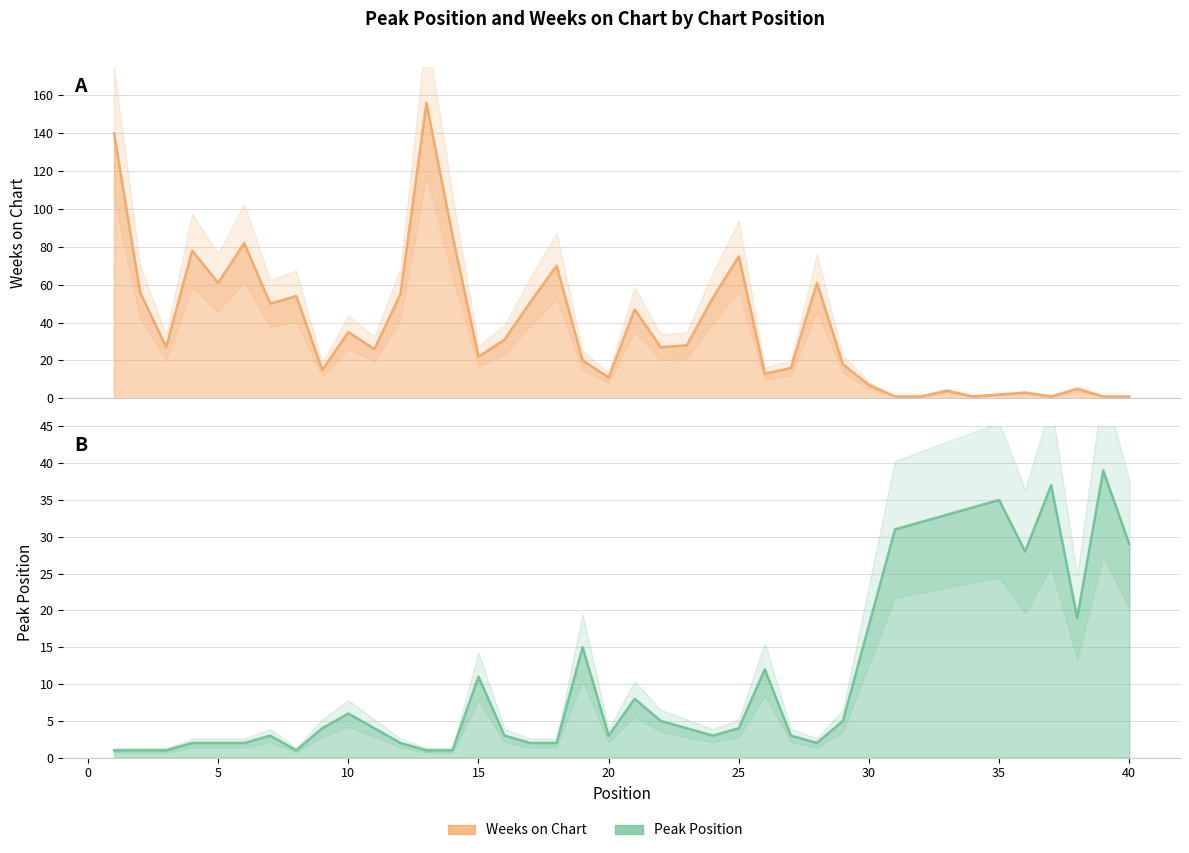

At which category does the chart reach its minimum across all series?

1